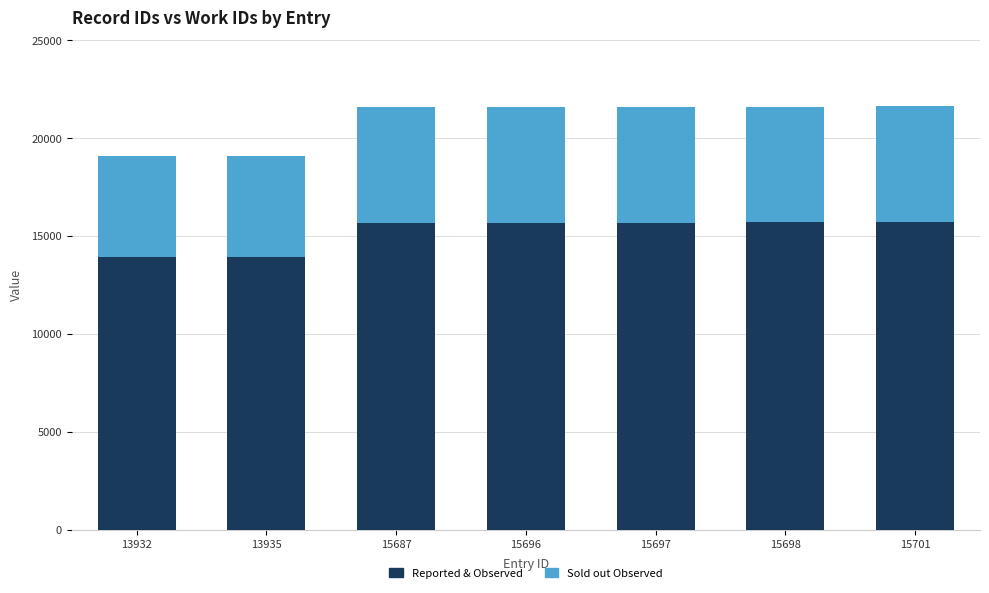

The value of Reported & Observed at 15687 is 26871. True or false?

False